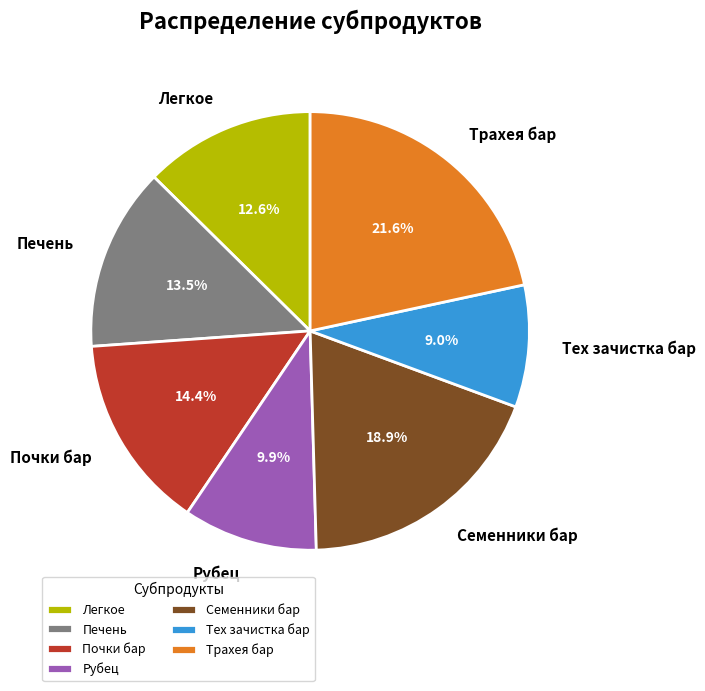

Which slice is the smallest?

Тех зачистка бар